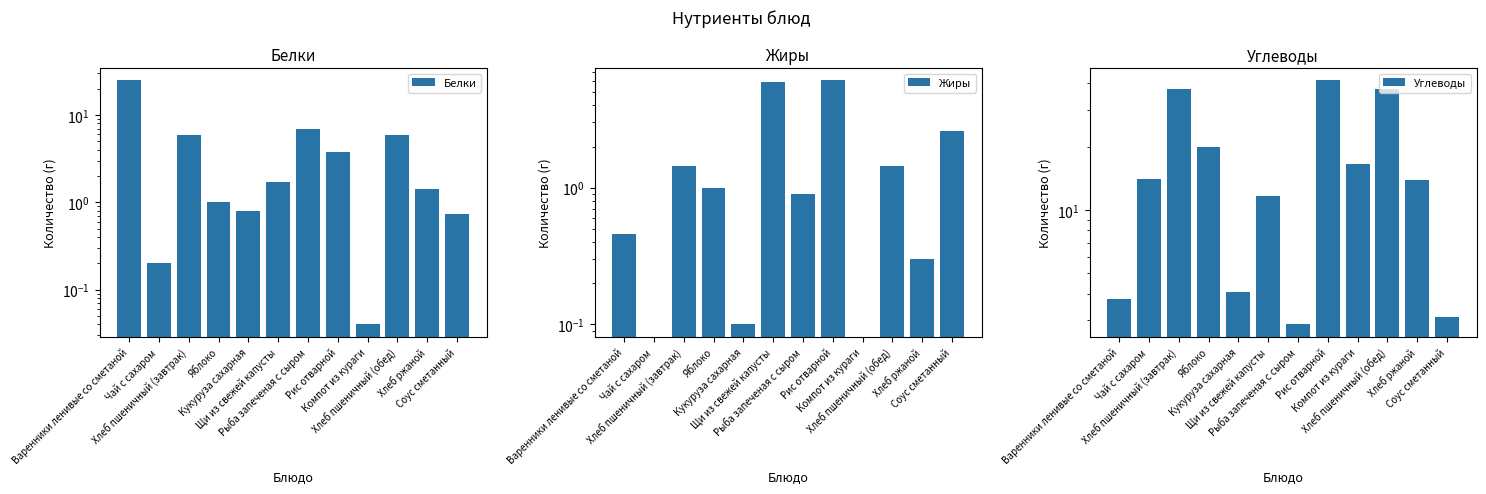

Reading right to left, what are all the values shown in this chart?

Белки: Соус сметанный=0.7	Хлеб ржаной=1.4	Хлеб пшеничный (обед)=5.9	Компот из кураги=0.0	Рис отварной=3.8	Рыба запеченая с сыром=6.9	Щи из свежей капусты=1.7	Кукуруза сахарная=0.8	Яблоко=1.0	Хлеб пшеничный (завтрак)=5.9	Чай с сахаром=0.2	Варенники ленивые со сметаной=25.0
Жиры: Соус сметанный=2.6	Хлеб ржаной=0.3	Хлеб пшеничный (обед)=1.4	Компот из кураги=0.0	Рис отварной=6.1	Рыба запеченая с сыром=0.9	Щи из свежей капусты=5.9	Кукуруза сахарная=0.1	Яблоко=1.0	Хлеб пшеничный (завтрак)=1.4	Чай с сахаром=0.0	Варенники ленивые со сметаной=0.5
Углеводы: Соус сметанный=3.1	Хлеб ржаной=13.8	Хлеб пшеничный (обед)=37.8	Компот из кураги=16.5	Рис отварной=41.4	Рыба запеченая с сыром=2.9	Щи из свежей капусты=11.7	Кукуруза сахарная=4.1	Яблоко=20.0	Хлеб пшеничный (завтрак)=37.8	Чай с сахаром=14.0	Варенники ленивые со сметаной=3.8